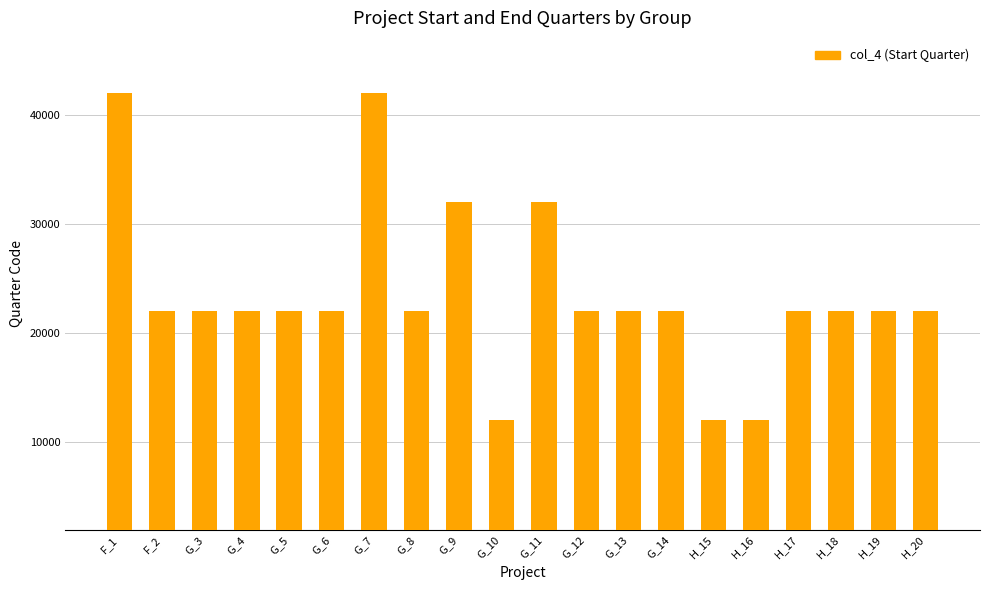

What is the sum of the values at G_13 and H_18?

44033